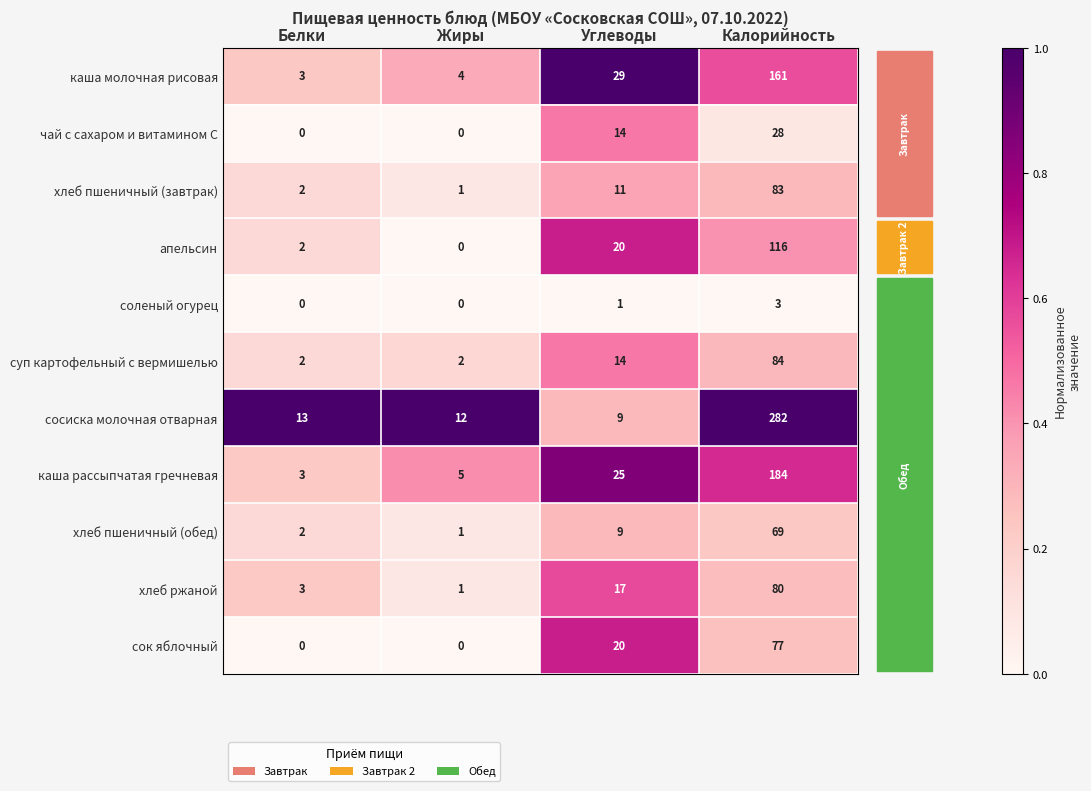

Rank the series by their maximum value, from lowest to highest.

соленый огурец, чай с сахаром и витамином С, хлеб пшеничный (обед), сок яблочный, хлеб ржаной, хлеб пшеничный (завтрак), суп картофельный с вермишелью, апельсин, каша молочная рисовая, каша рассыпчатая гречневая, сосиска молочная отварная